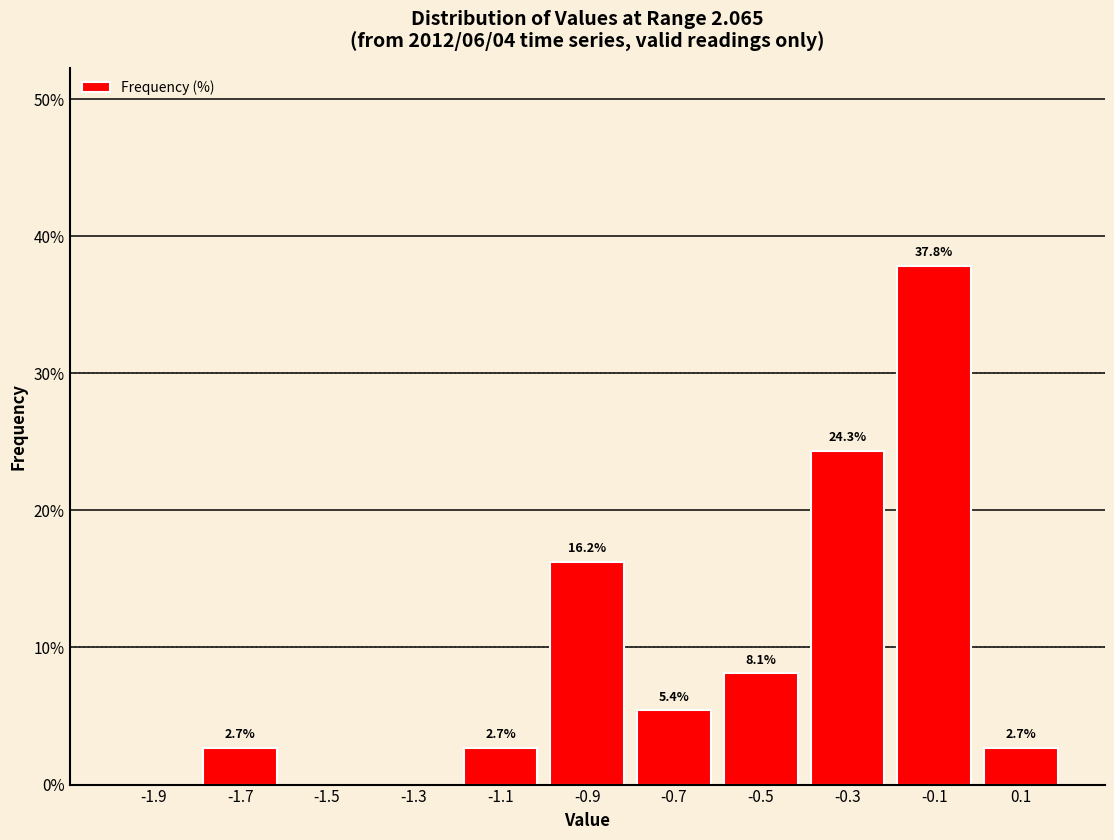

Reading left to right, extract all data points from this chart.

-1.9=0.0	-1.7=2.7	-1.5=0.0	-1.3=0.0	-1.1=2.7	-0.9=16.2	-0.7=5.4	-0.5=8.1	-0.3=24.3	-0.1=37.8	0.1=2.7